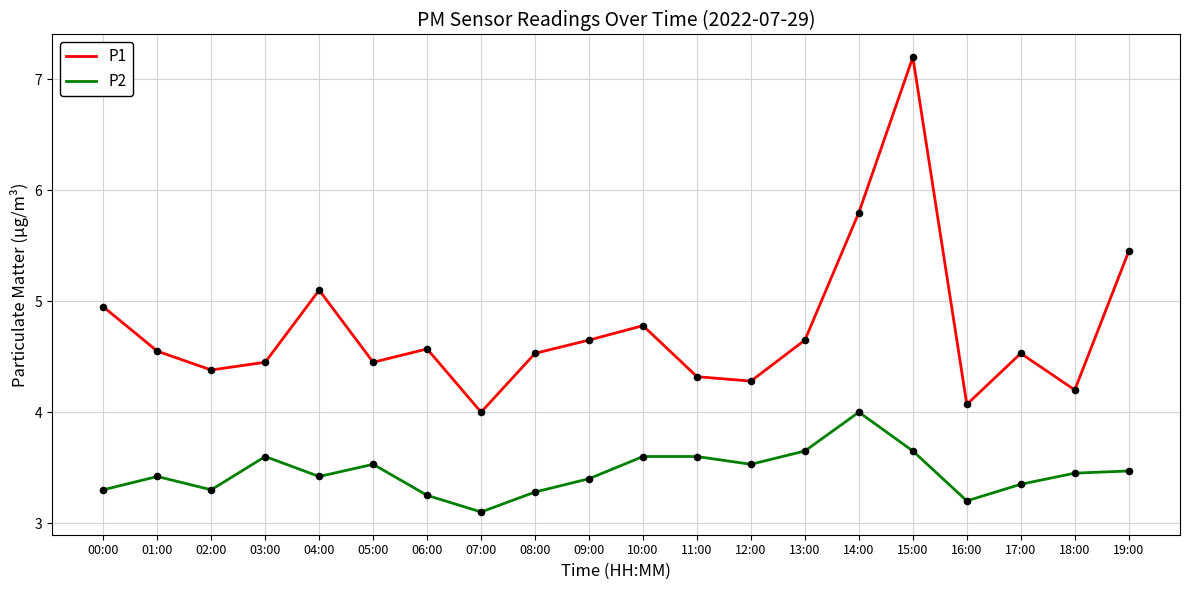

Is the value of P2 at 07:00 greater than the value of P1 at 17:00?

No